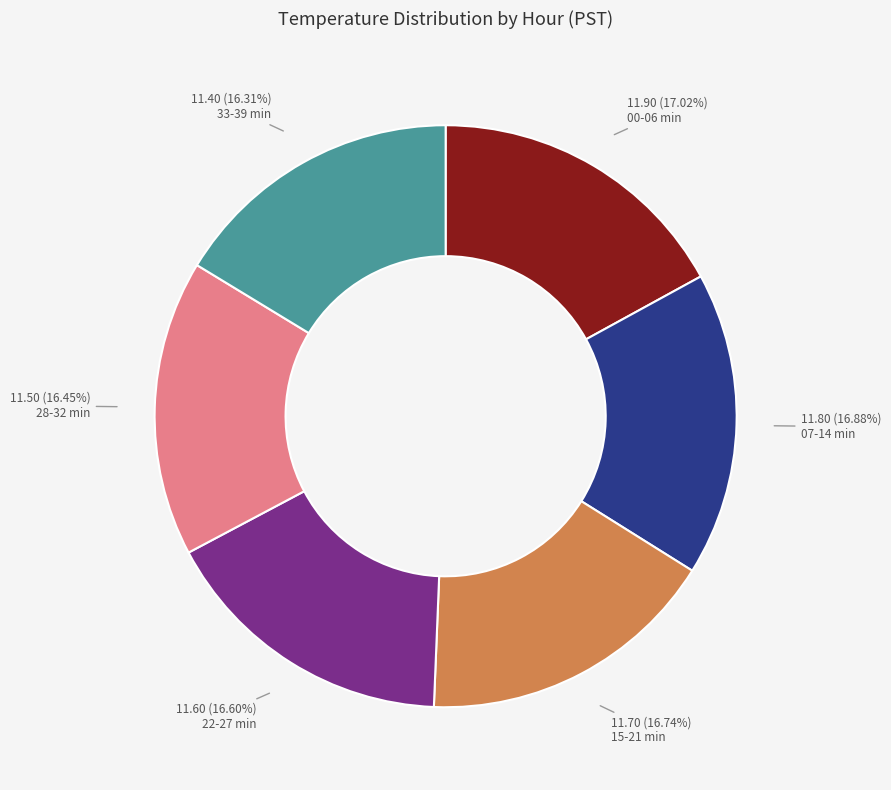

Combined, do 28-32 min and 33-39 min account for over 50%?

No